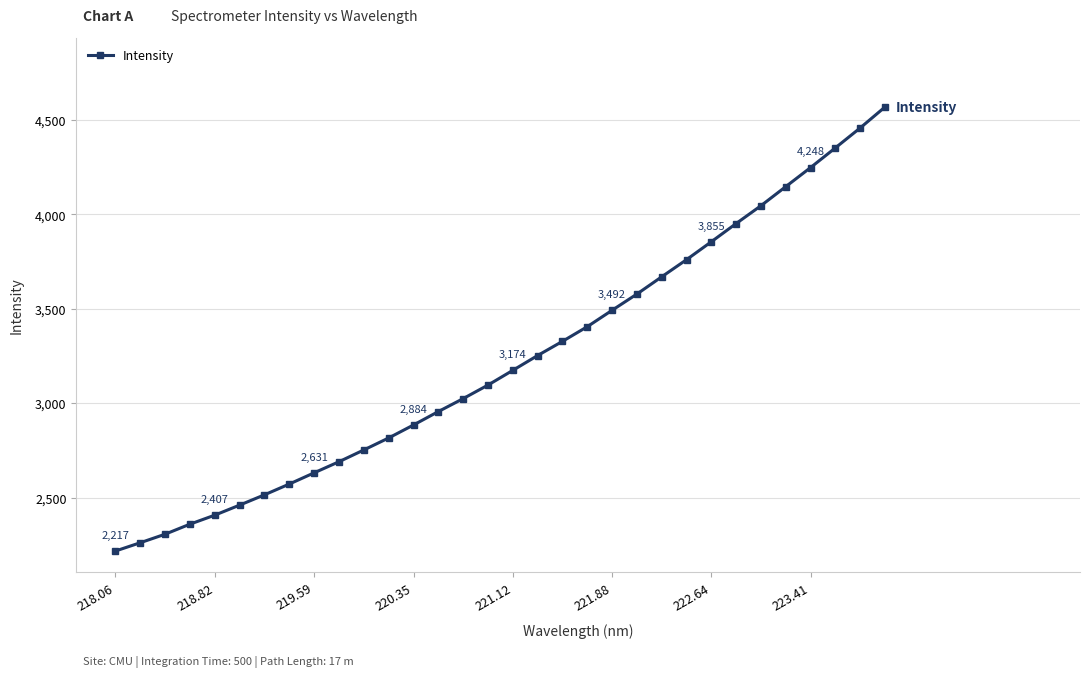

Count the number of categories in the chart.

32